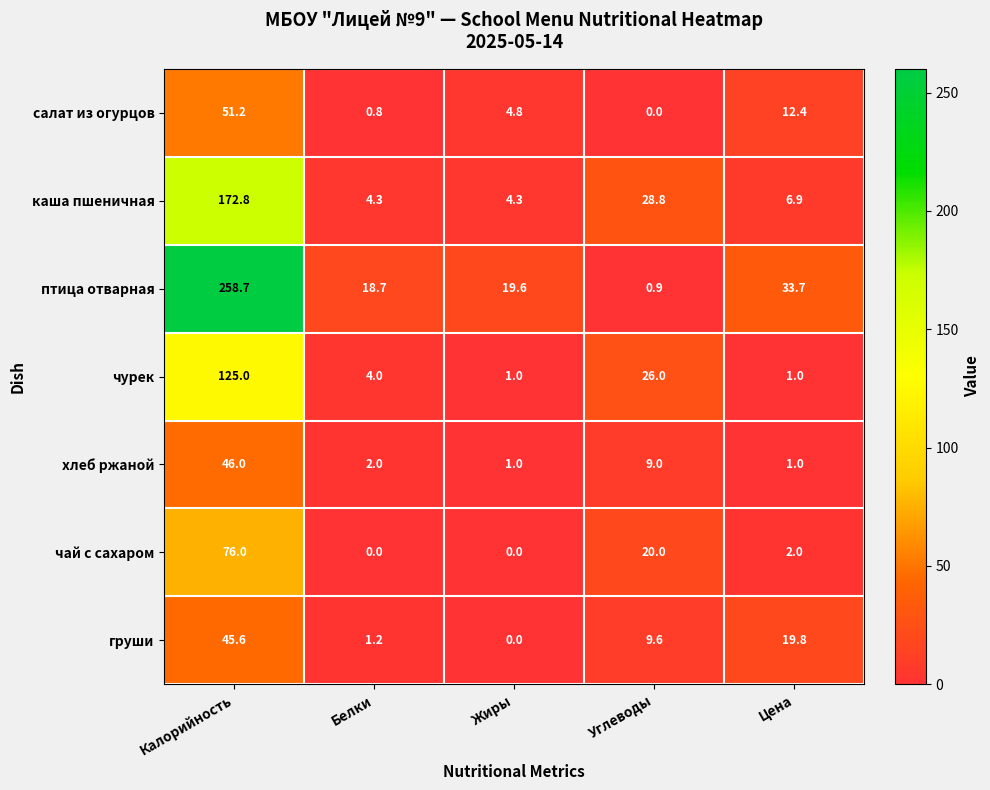

What is the difference between the хлеб ржаной values at Калорийность and Углеводы?

37.0